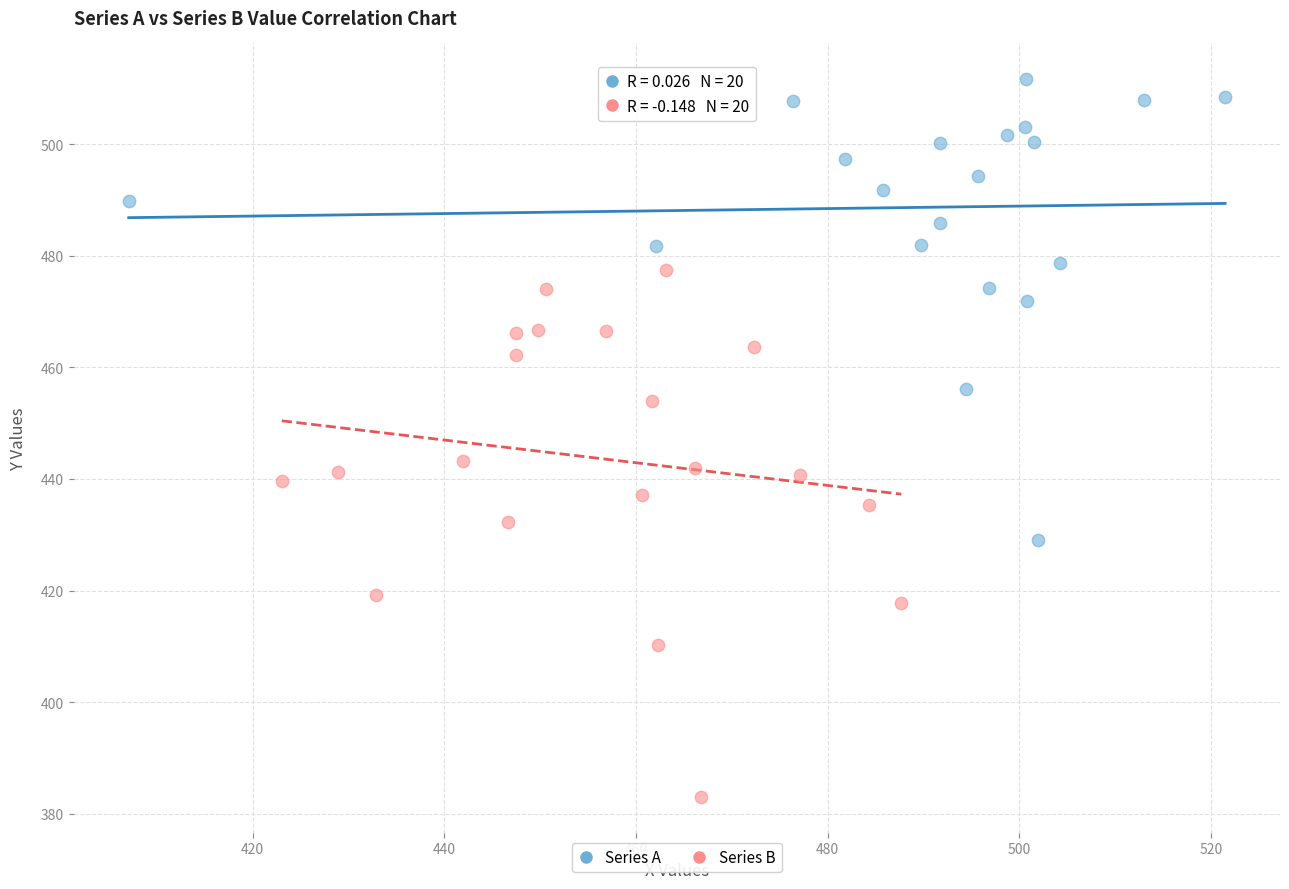

Which series contains the lowest Y value?

Series B